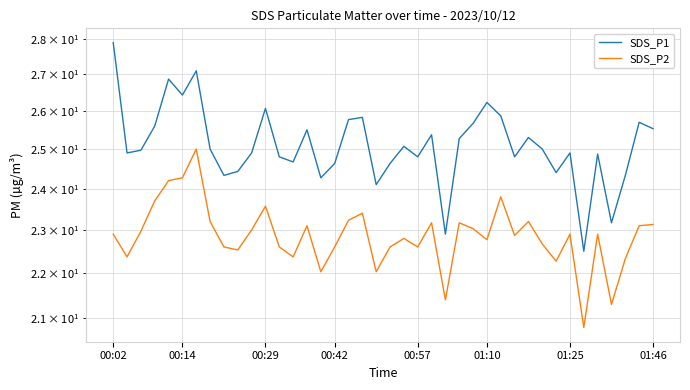

Does the chart have visible grid lines?

Yes